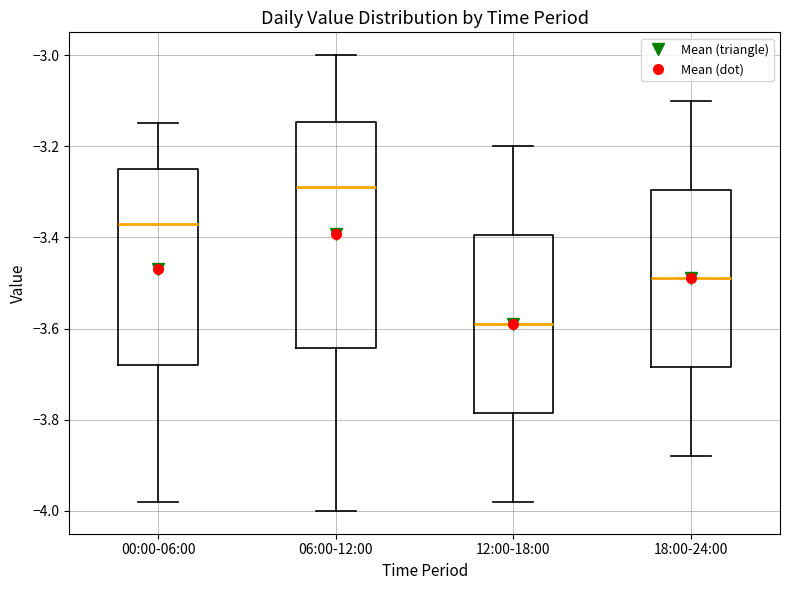

Reading left to right, transcribe this box plot: for each box, give where its median line is, the range the box spans, and where its two whiskers end, as read against the y-axis. The values are not printed on the chart, so give them approximately, as read against the axis.

00:00-06:00: median -3.36, box -3.68 to -3.24, whiskers -3.98 to -3.14
06:00-12:00: median -3.28, box -3.64 to -3.14, whiskers -4.00 to -3.00
12:00-18:00: median -3.58, box -3.78 to -3.40, whiskers -3.98 to -3.20
18:00-24:00: median -3.48, box -3.68 to -3.30, whiskers -3.88 to -3.10